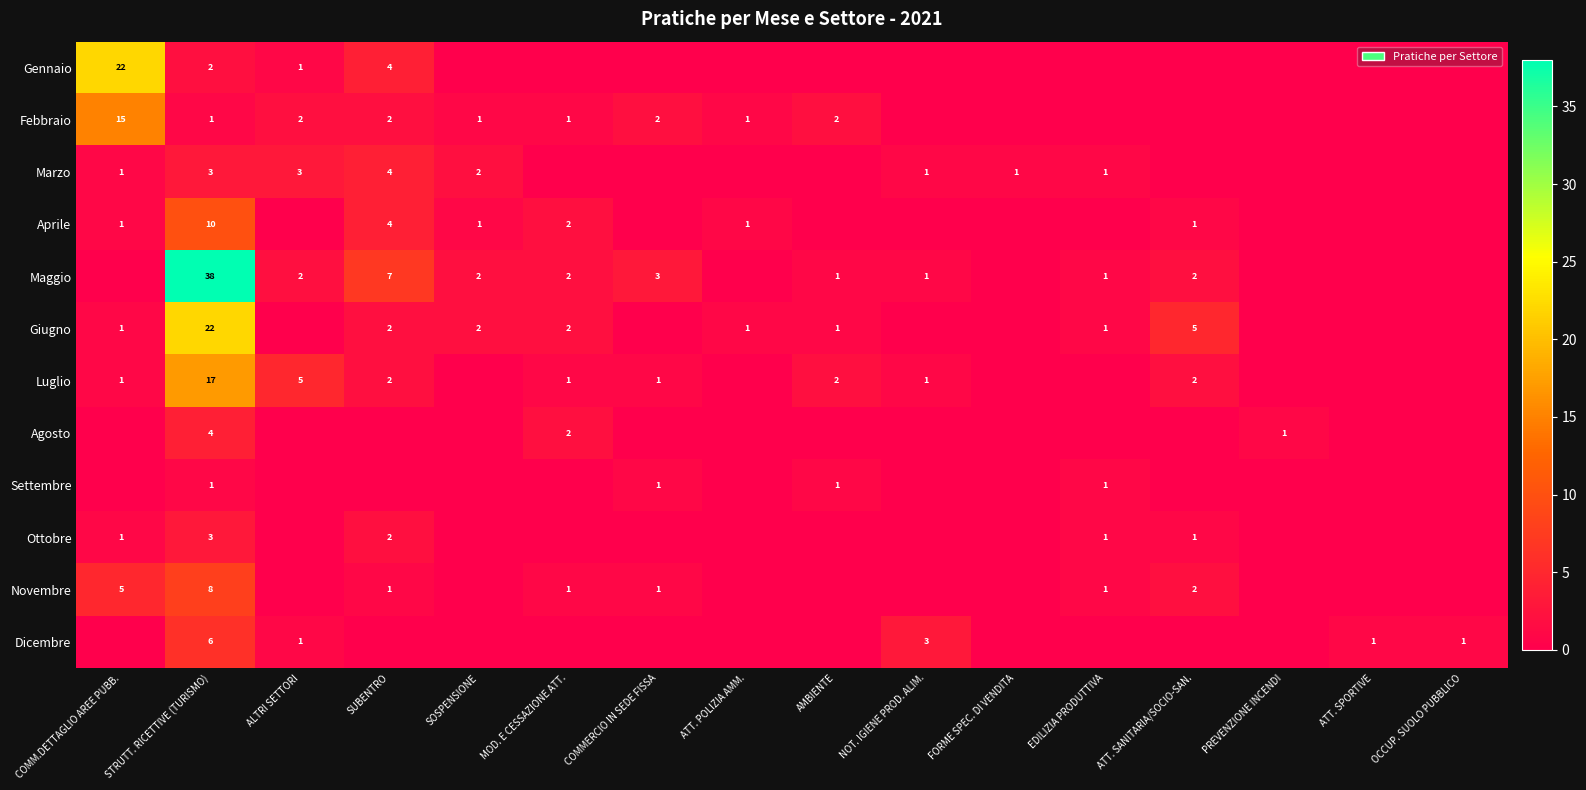

What is the maximum value shown in the chart?

38